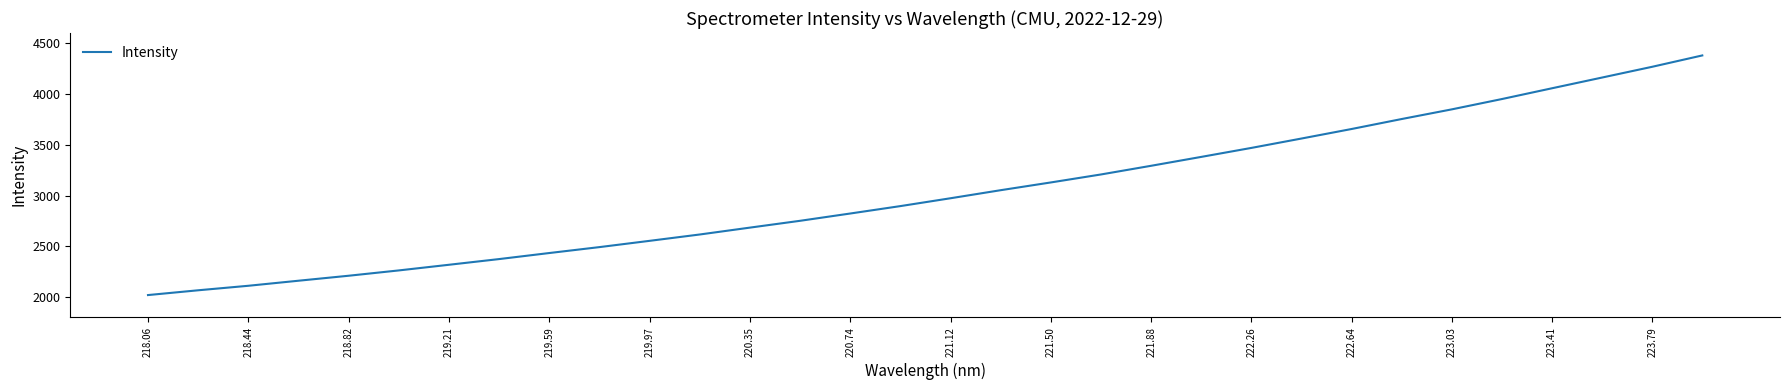

What is the smallest value displayed?

2019.7